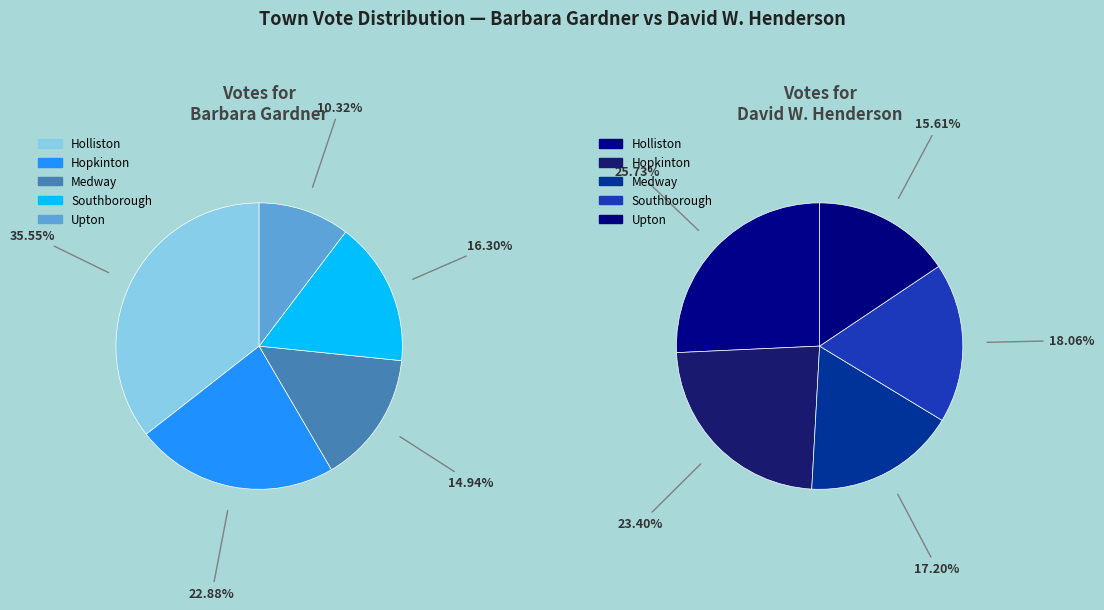

Is there any slice that represents more than half of the pie?

No